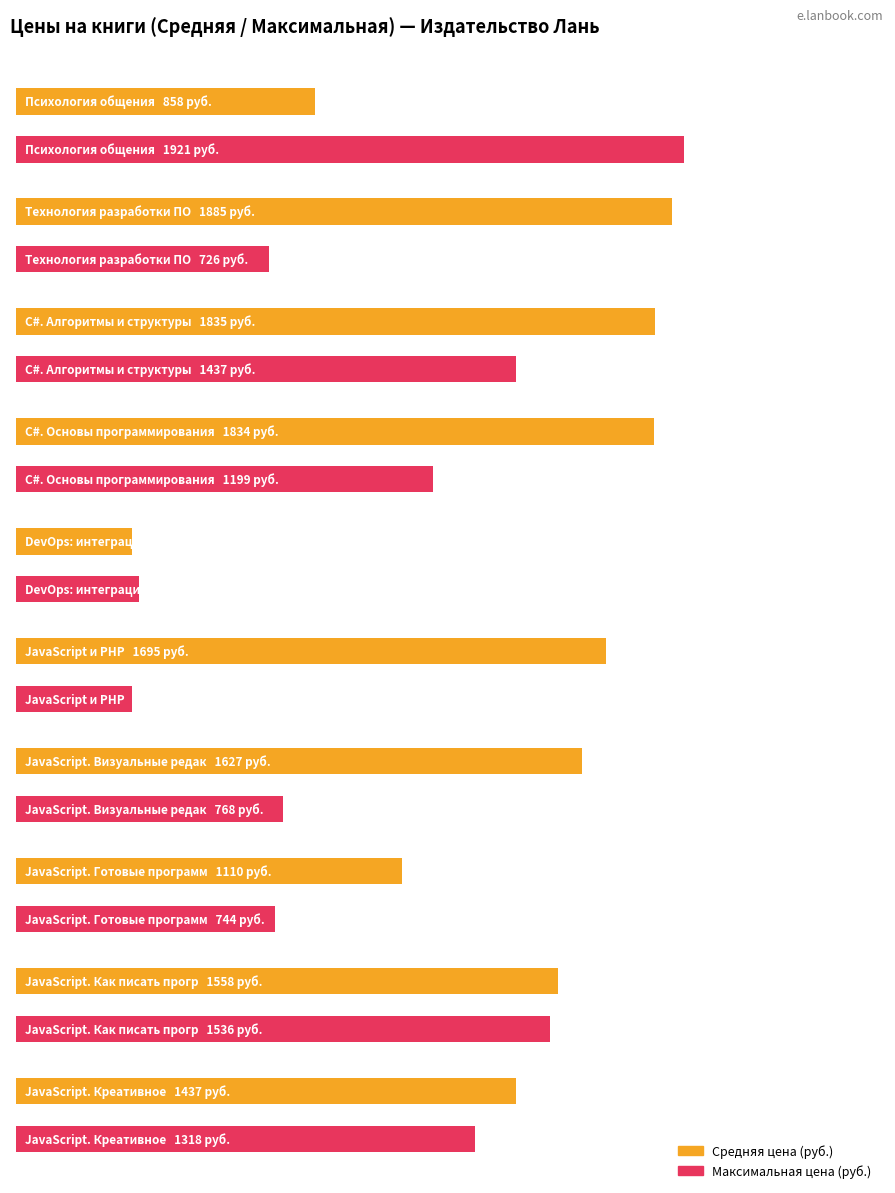

What position from the left is JavaScript. Визуальные редакторы?

7